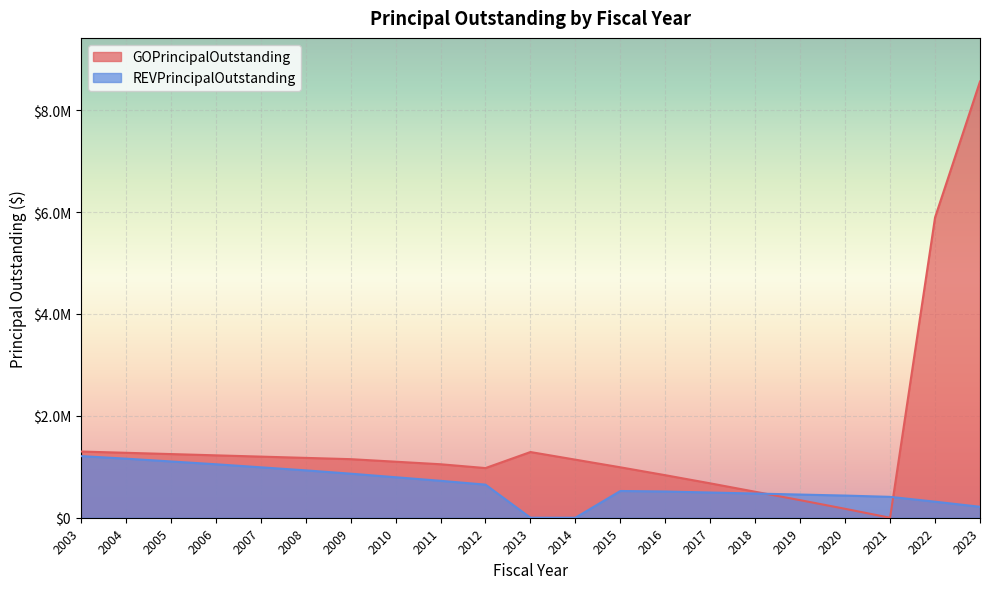

Reading right to left, transcribe all the data shown in this chart.

GOPrincipalOutstanding: 2023=8564000	2022=5895000	2021=0	2020=175000	2019=345000	2018=510000	2017=675000	2016=835000	2015=990000	2014=1140000	2013=1290000	2012=975000	2011=1050000	2010=1100000	2009=1150000	2008=1175000	2007=1200000	2006=1225000	2005=1250000	2004=1275000	2003=1300000
REVPrincipalOutstanding: 2023=215000	2022=315000	2021=410000	2020=435000	2019=455000	2018=475000	2017=495000	2016=515000	2015=525000	2014=0	2013=0	2012=650000	2011=725000	2010=795000	2009=865000	2008=930000	2007=990000	2006=1050000	2005=1105000	2004=1160000	2003=1210000